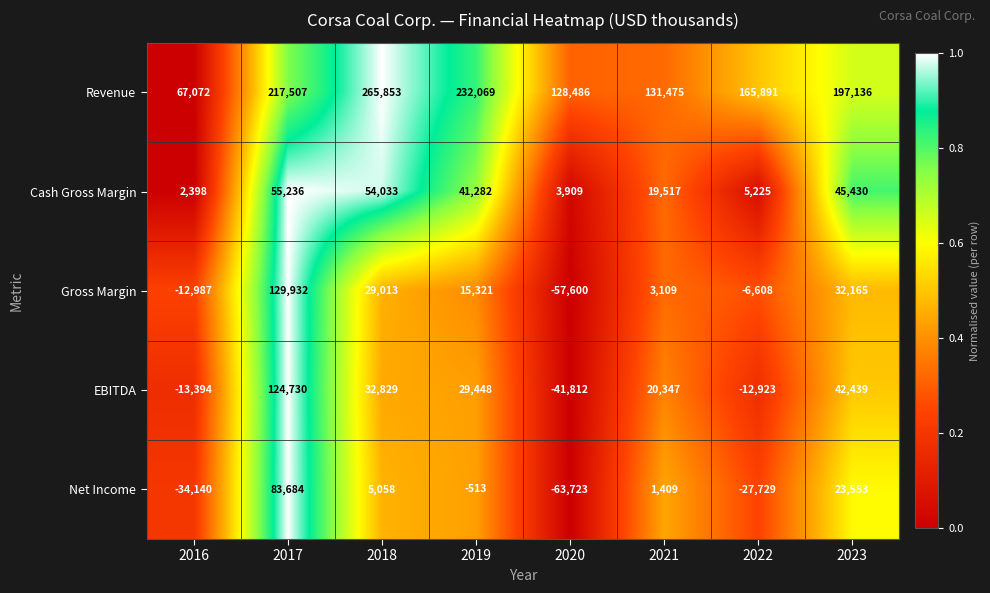

What is the difference between the second highest and second lowest values in the Gross Margin series?

45152